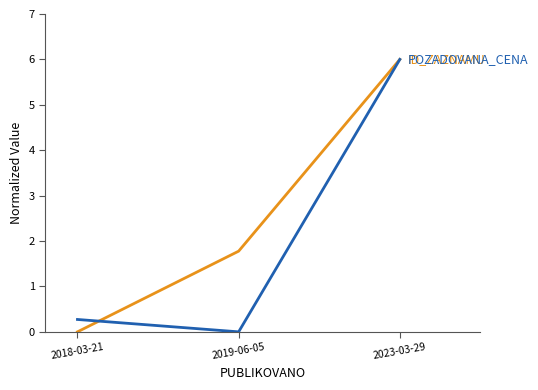

At which category is the sum across all series the highest?

2023-03-29